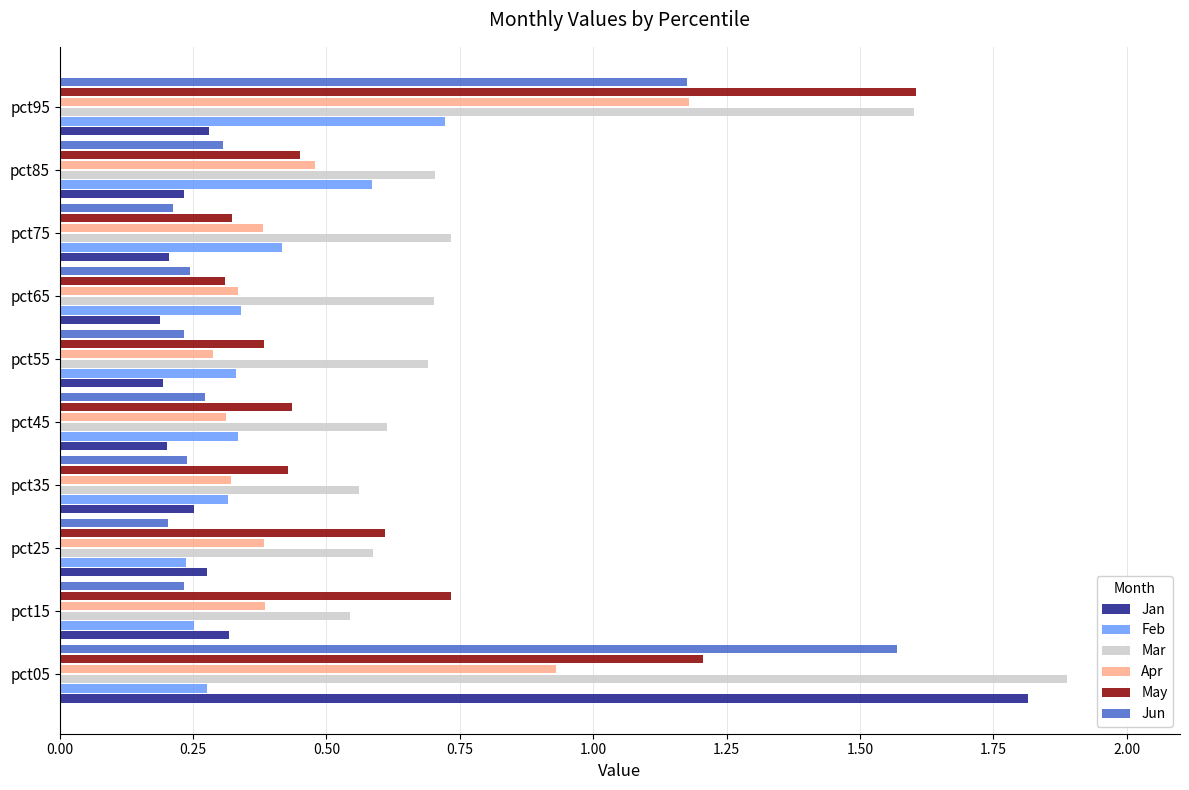

What is the maximum value shown in the chart?

1.9